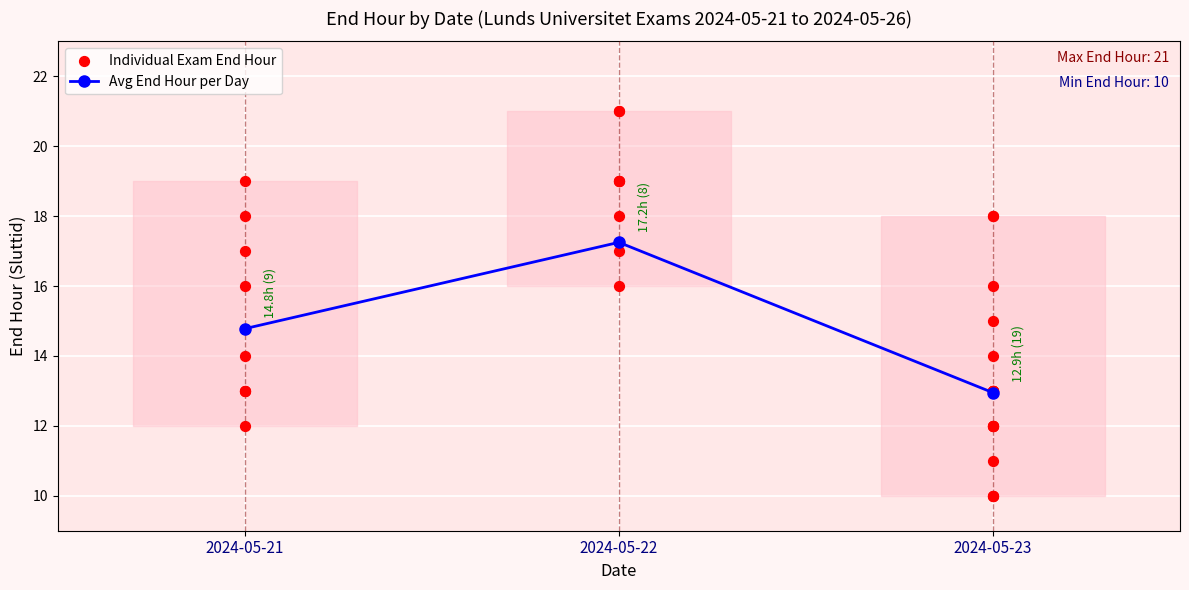

Approximately how many times larger is the value at 2024-05-22 compared to 2024-05-22?

0.9